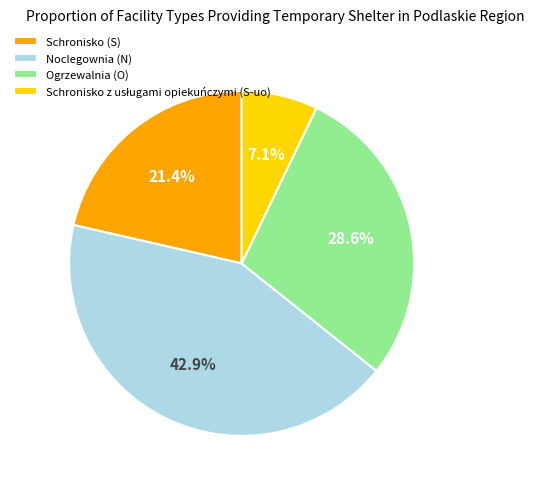

Combined, do Noclegownia (N) and Ogrzewalnia (O) account for over 50%?

Yes